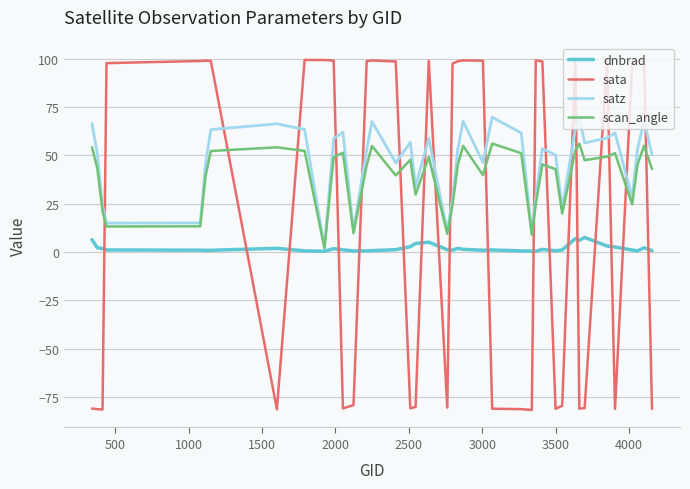

What is the greatest value displayed?

99.3